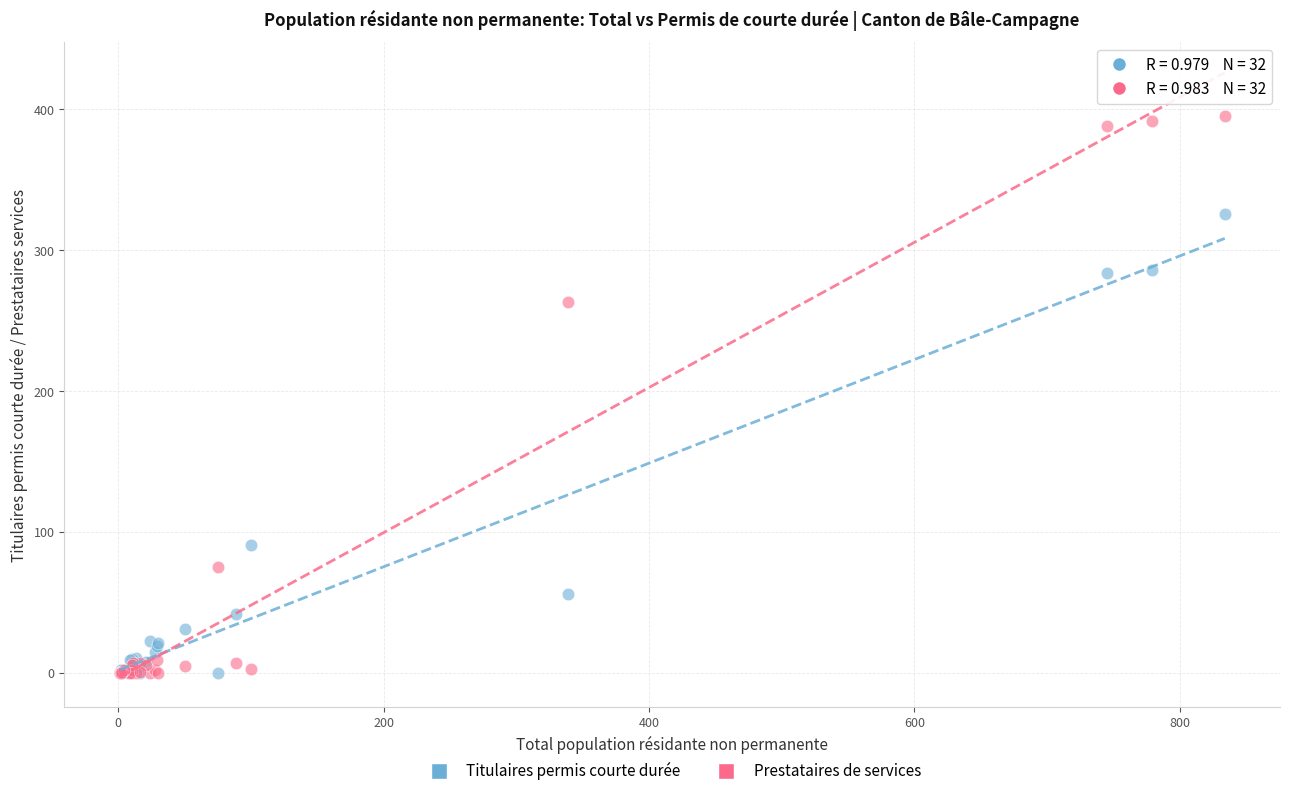

Which series reaches the maximum Y coordinate?

Prestataires de services